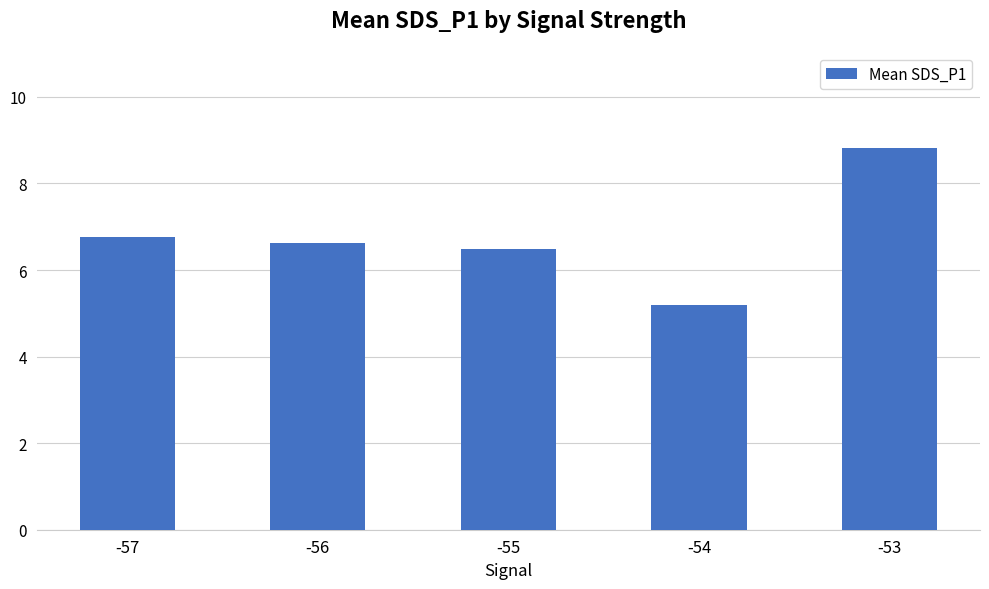

What is the change in value from -57 to -53?

+2.1